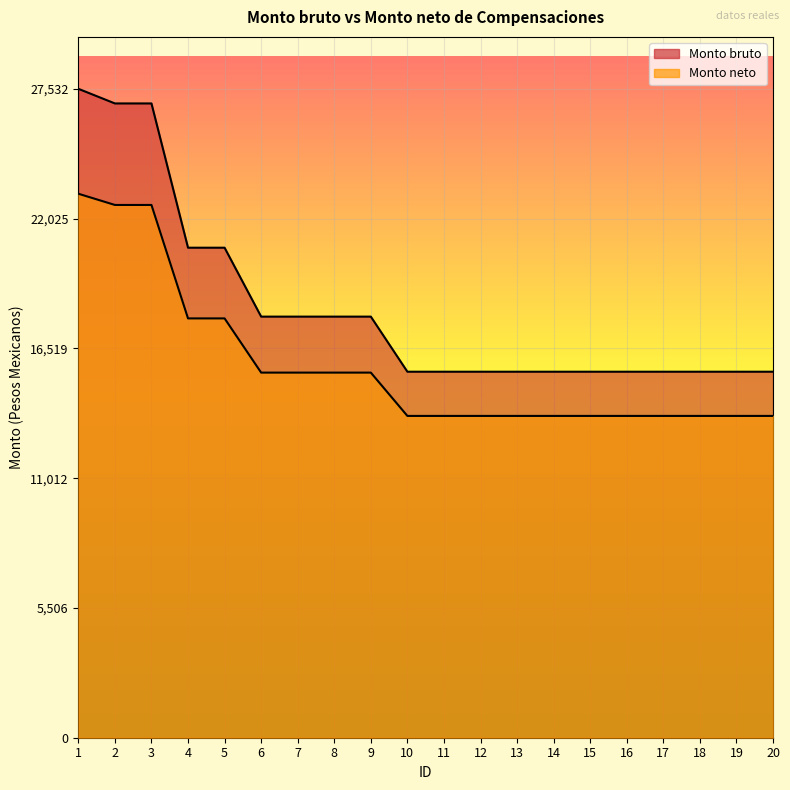

Is the value of Monto bruto at 1 greater than the value of Monto neto at 3?

Yes